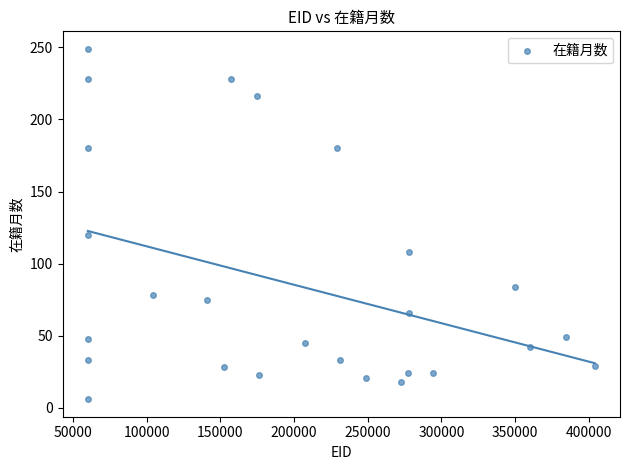

What is the range of Y values (max minus min)?

243